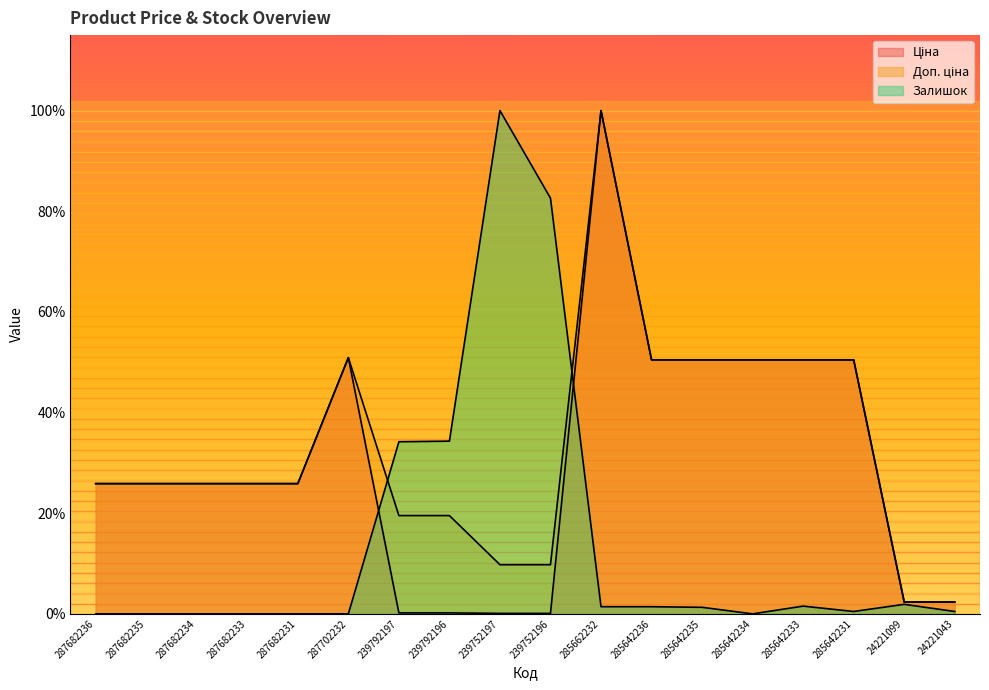

Reading left to right, what are all the values shown in this chart?

Ціна: 287682236=25.9	287682235=25.9	287682234=25.9	287682233=25.9	287682231=25.9	287702232=50.9	239792197=0.2	239792196=0.2	239752197=0.1	239752196=0.1	285662232=100.0	285642236=50.5	285642235=50.5	285642234=50.5	285642233=50.5	285642231=50.5	24221099=2.4	24221043=2.4
Доп. ціна: 287682236=25.9	287682235=25.9	287682234=25.9	287682233=25.9	287682231=25.9	287702232=50.9	239792197=19.5	239792196=19.5	239752197=9.8	239752196=9.8	285662232=100.0	285642236=50.5	285642235=50.5	285642234=50.5	285642233=50.5	285642231=50.5	24221099=2.4	24221043=2.4
Залишок: 287682236=0.0	287682235=0.0	287682234=0.0	287682233=0.0	287682231=0.0	287702232=0.0	239792197=34.2	239792196=34.3	239752197=100.0	239752196=82.6	285662232=1.4	285642236=1.4	285642235=1.3	285642234=0.0	285642233=1.5	285642231=0.5	24221099=1.9	24221043=0.5